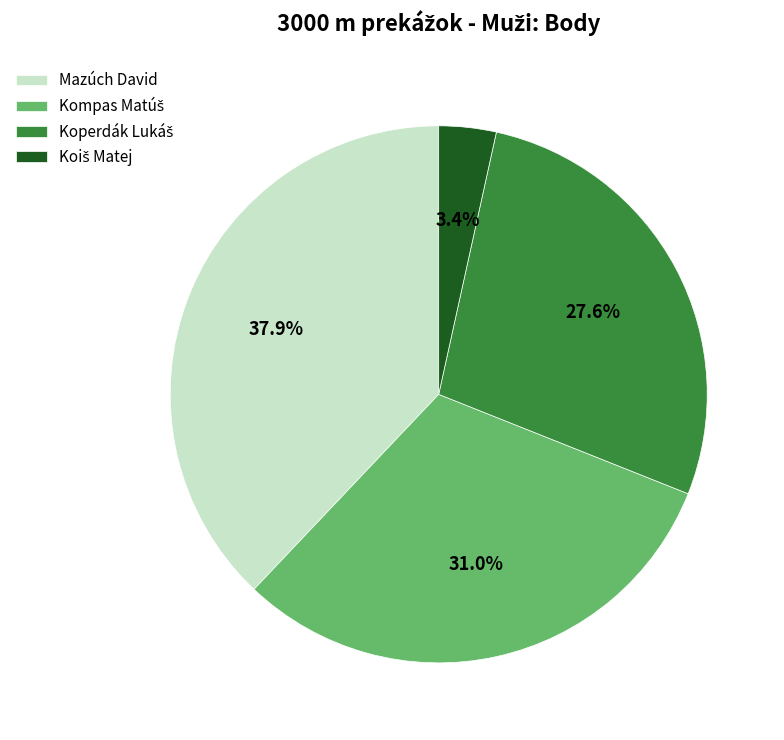

What is the largest slice in the pie chart?

Mazúch David